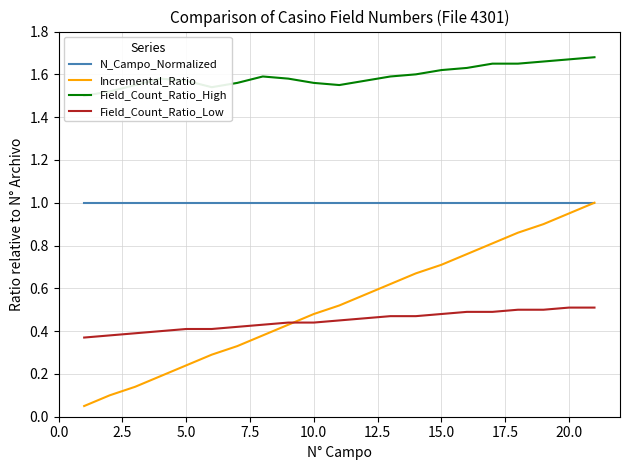

True or false: N_Campo_Normalized and Field_Count_Ratio_Low cross at least once.

False